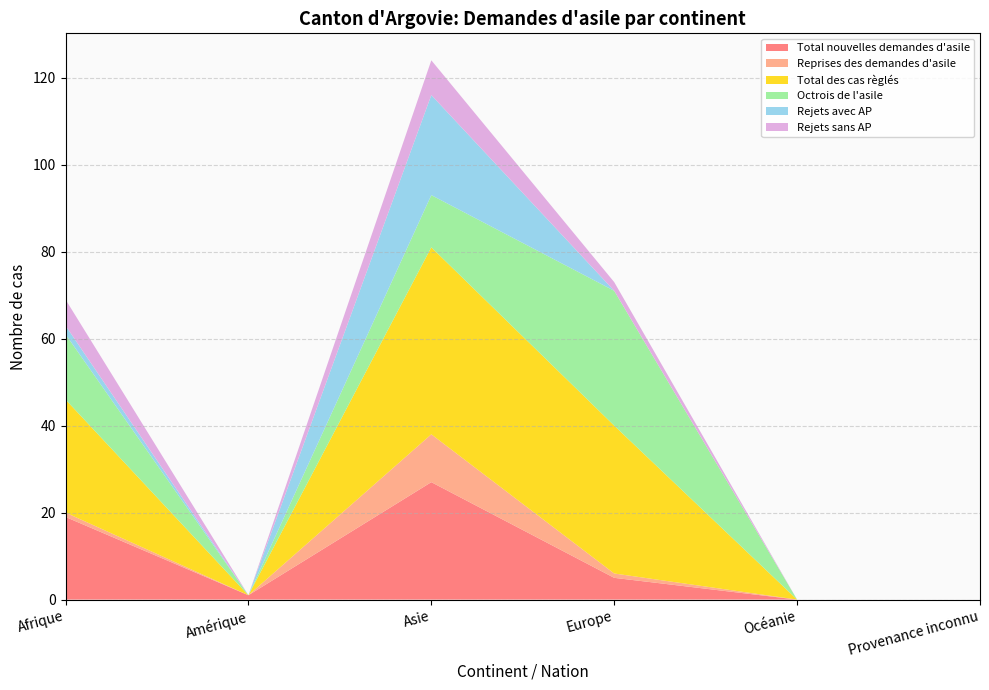

Reading left to right, extract all data points from this chart.

Total nouvelles demandes d'asile: Afrique=19	Amérique=1	Asie=27	Europe=5	Océanie=0	Provenance inconnu=0
Reprises des demandes d'asile: Afrique=1	Amérique=0	Asie=11	Europe=1	Océanie=0	Provenance inconnu=0
Total des cas règlés: Afrique=26	Amérique=0	Asie=43	Europe=34	Océanie=0	Provenance inconnu=0
Octrois de l'asile: Afrique=15	Amérique=0	Asie=12	Europe=31	Océanie=0	Provenance inconnu=0
Rejets avec AP: Afrique=2	Amérique=0	Asie=23	Europe=0	Océanie=0	Provenance inconnu=0
Rejets sans AP: Afrique=6	Amérique=0	Asie=8	Europe=2	Océanie=0	Provenance inconnu=0